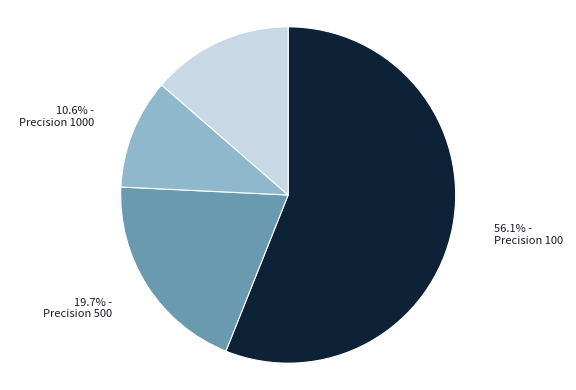

Is there any slice that represents more than half of the pie?

Yes